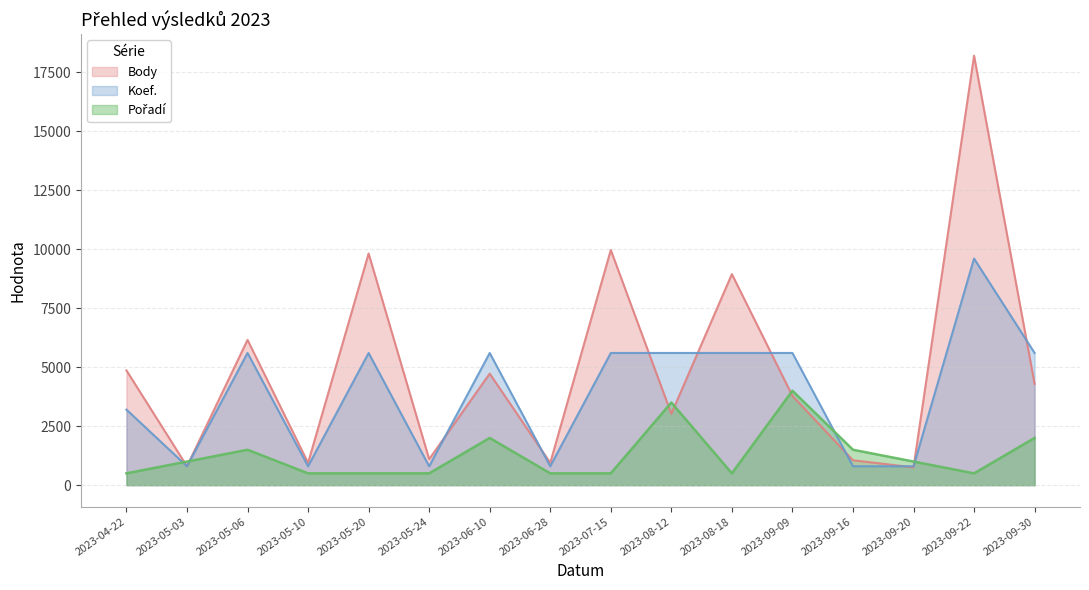

In Pořadí, how many points are lower than both neighbors (excluding endpoints)?

2